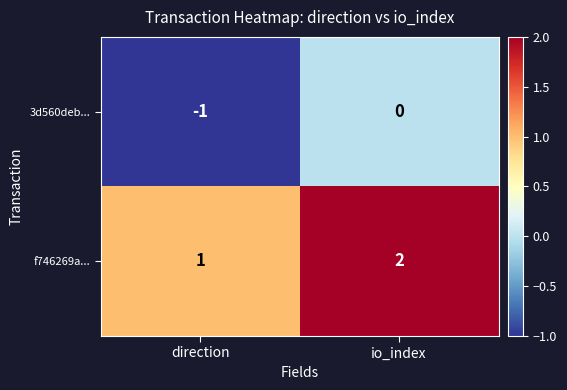

At which category is the sum across all series the highest?

io_index